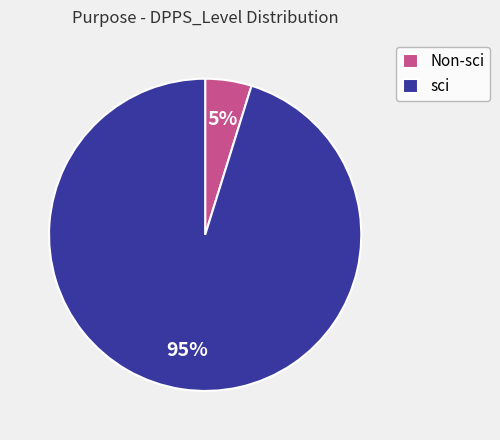

The sci slice represents 95% of the pie. True or false?

True